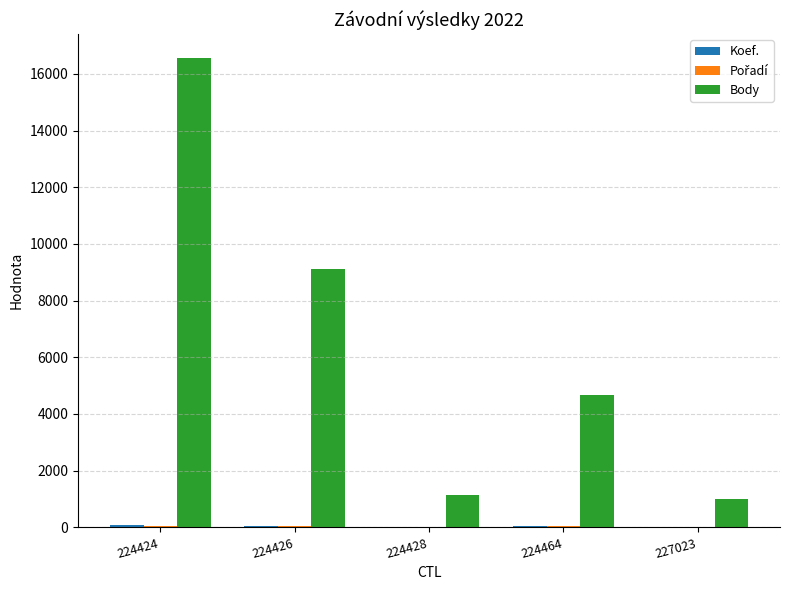

What is the maximum value shown in the chart?

16573